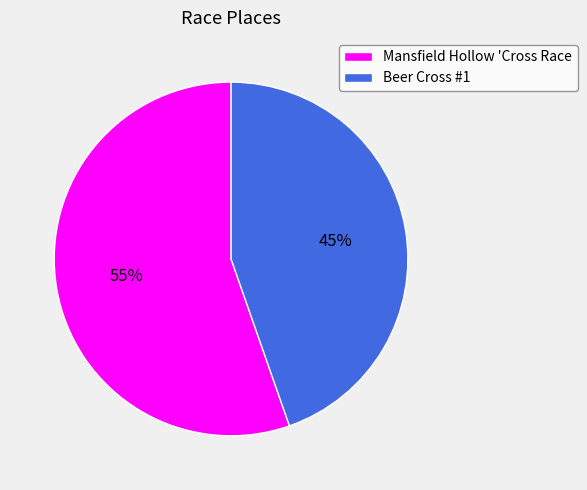

To the nearest percent, what is the combined percentage of Beer Cross #1 and Mansfield Hollow 'Cross Race?

100%